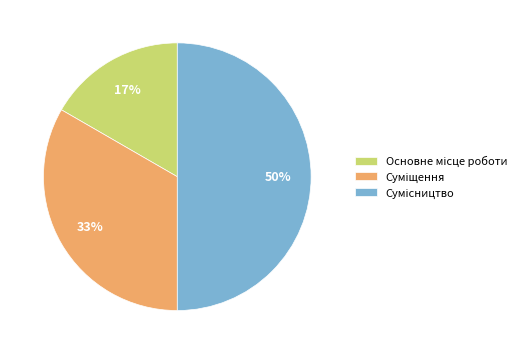

To the nearest percent, what is the difference between the largest and smallest slice percentages?

33%